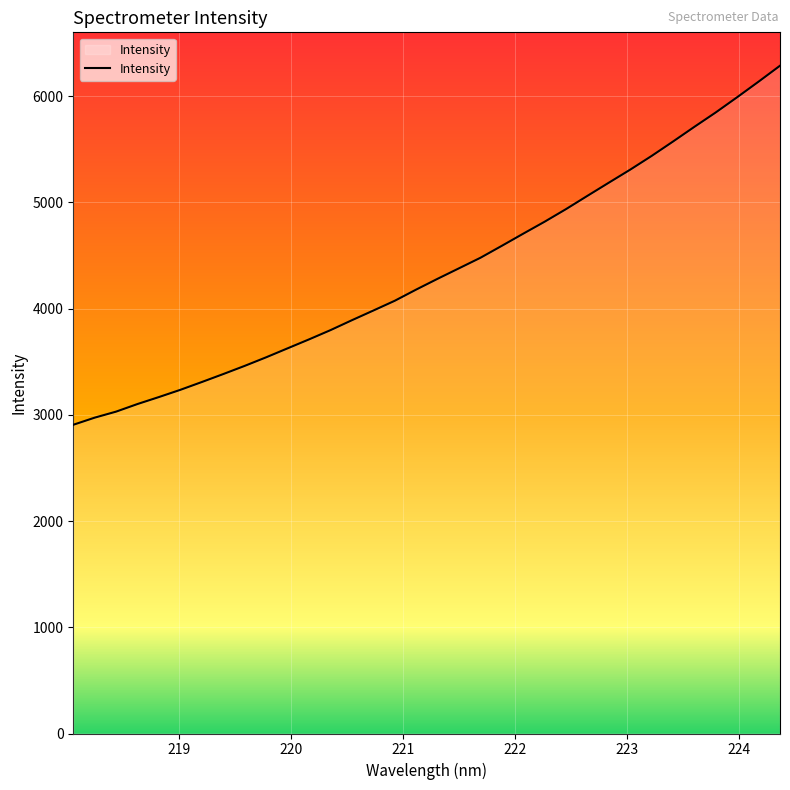

What is the difference between the maximum and minimum values?

3380.5